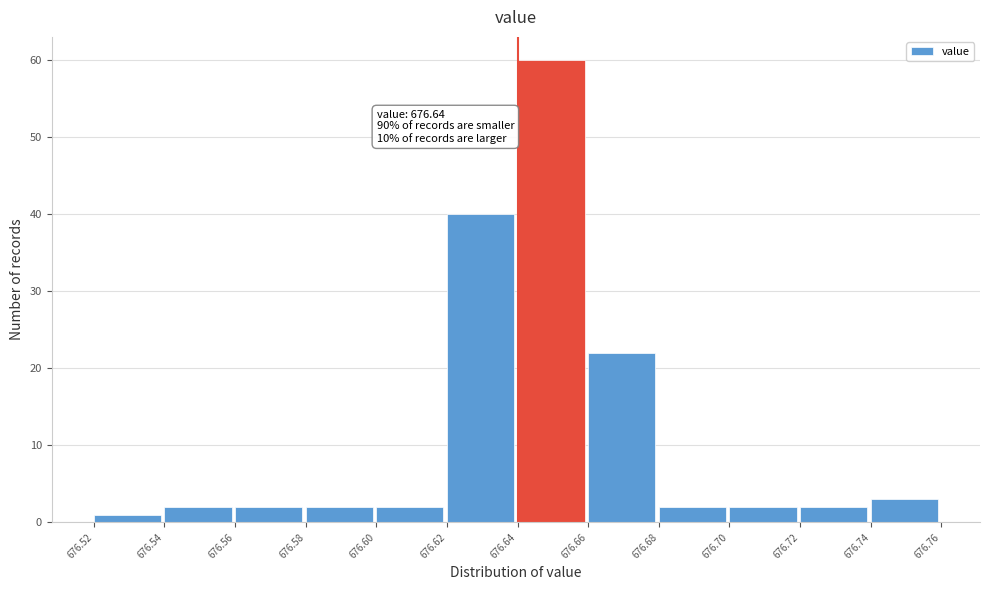

Over which range of the x-axis is the bar tallest?

676.64 to 676.66